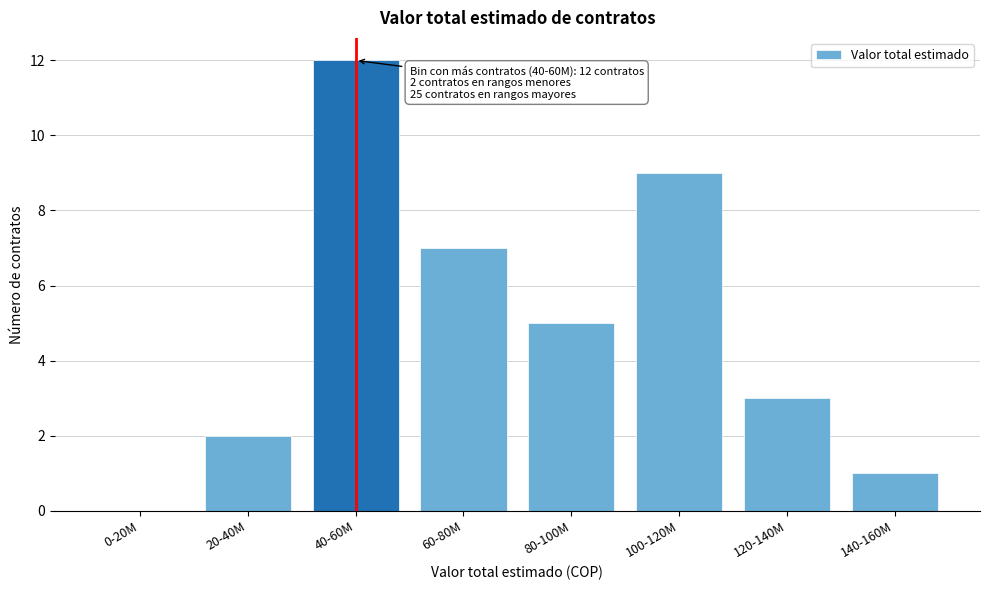

Reading left to right, what are all the values shown in this chart?

0-20M=0	20-40M=2	40-60M=12	60-80M=7	80-100M=5	100-120M=9	120-140M=3	140-160M=1